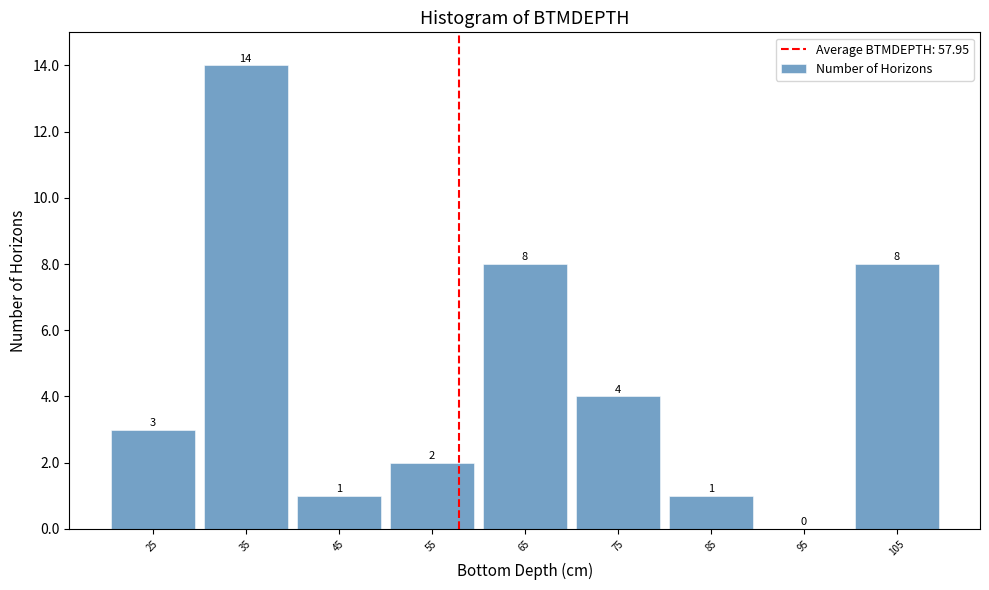

Which range on the x-axis has the tallest bar?

30 to 40